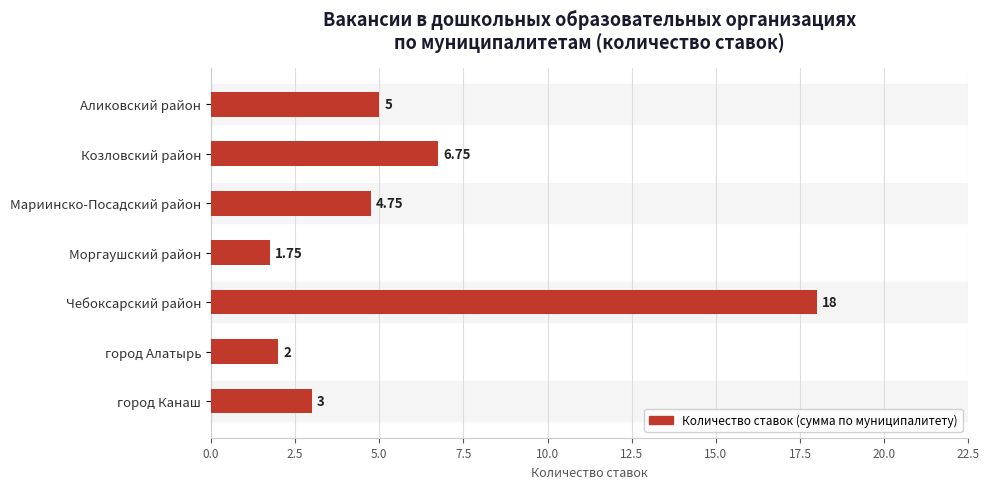

Rank the categories by value from highest to lowest.

Чебоксарский район, Козловский район, Аликовский район, Мариинско-Посадский район, город Канаш, город Алатырь, Моргаушский район